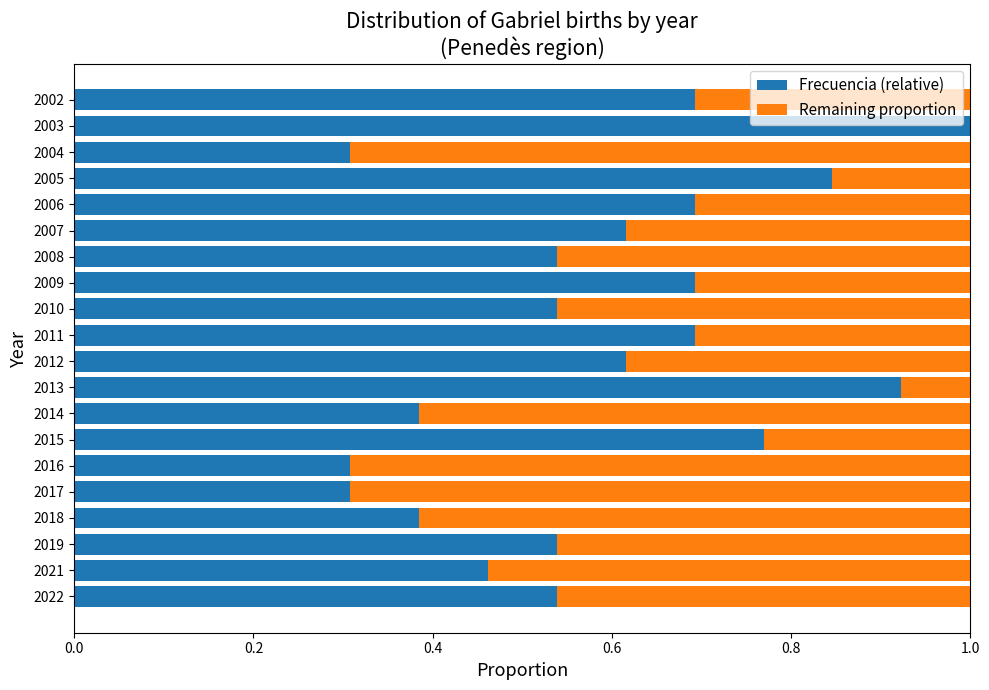

What is the maximum value for Frecuencia (relative)?

1.0